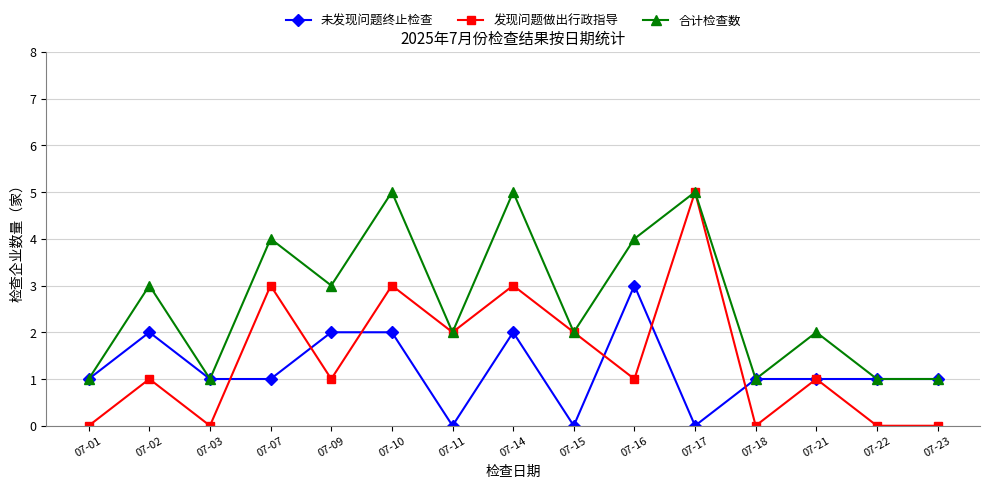

Is this an area chart (filled region under the line)?

No